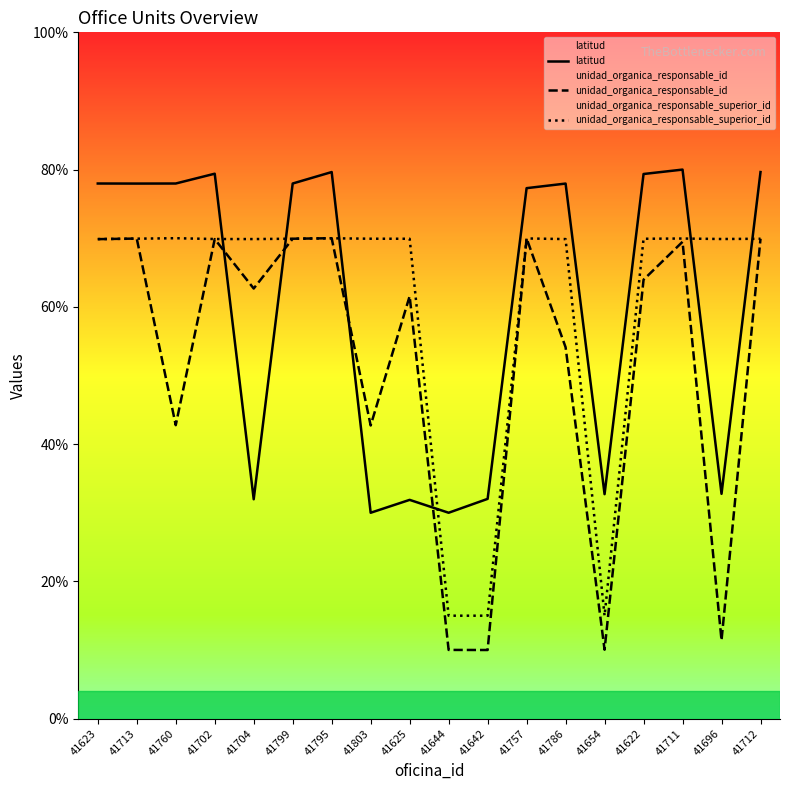

Which series has the widest spread of values?

unidad_organica_responsable_id